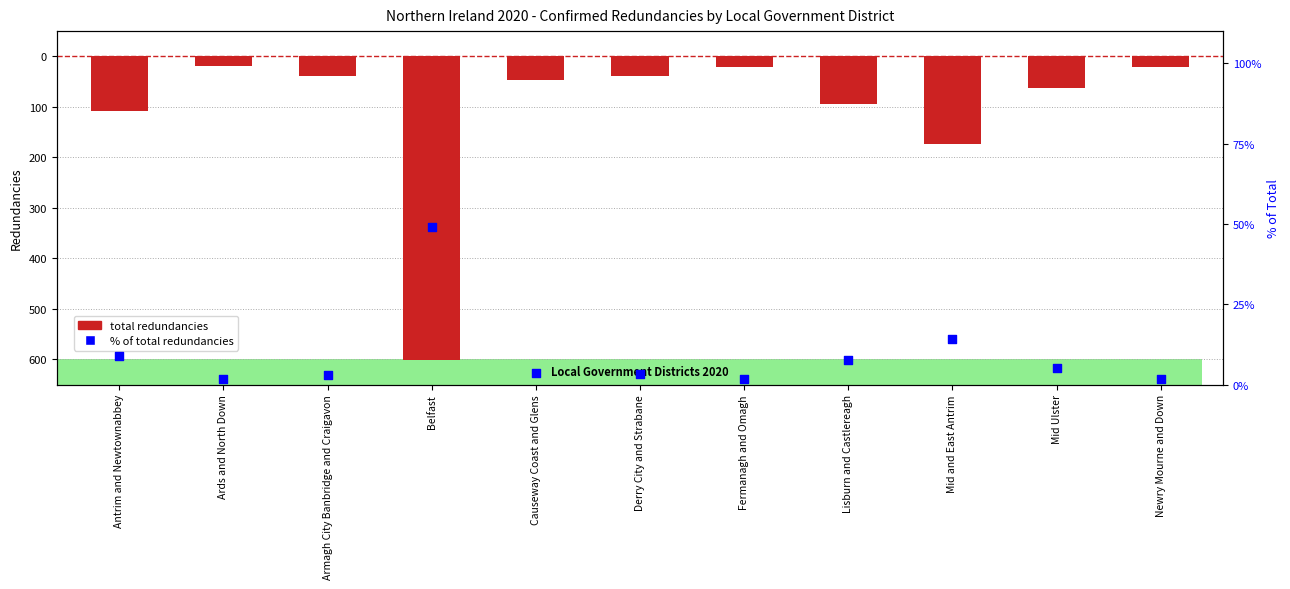

Which series contains the highest Y value?

% of total redundancies